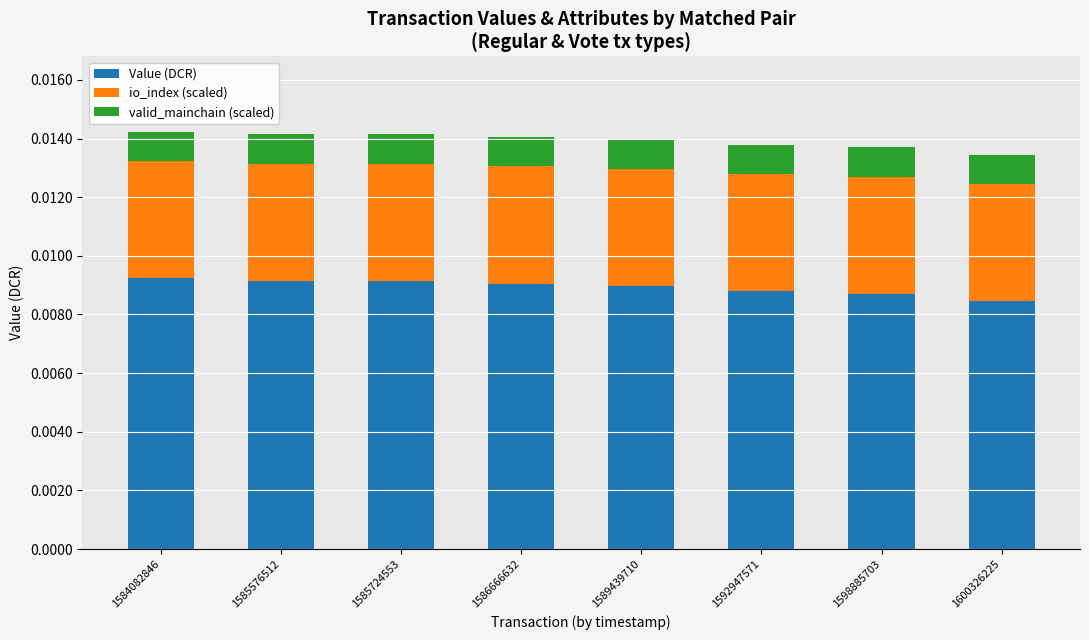

How many data points does each series have?

8